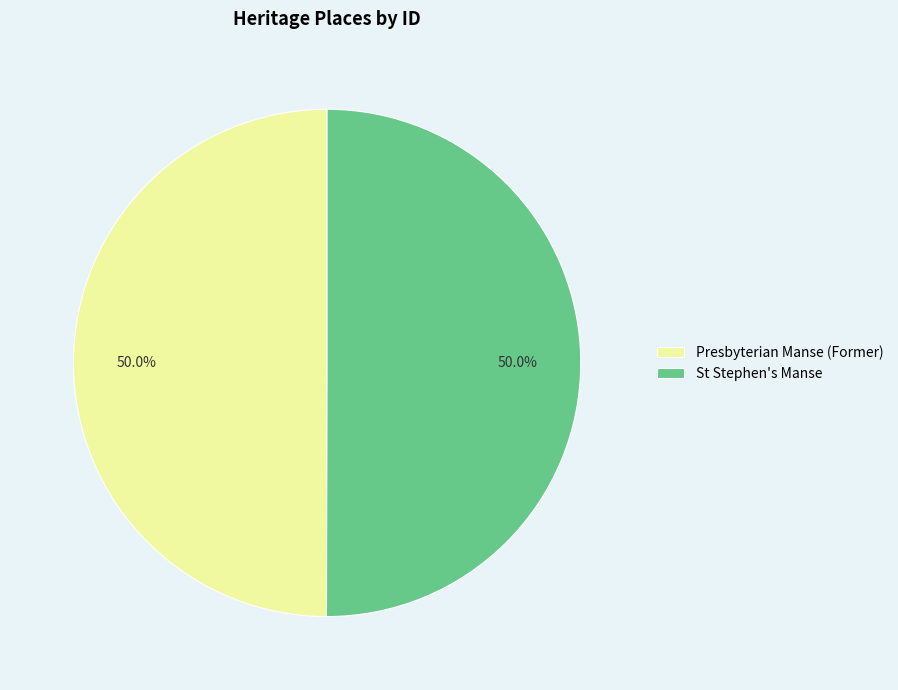

Count the number of slices in the pie.

2